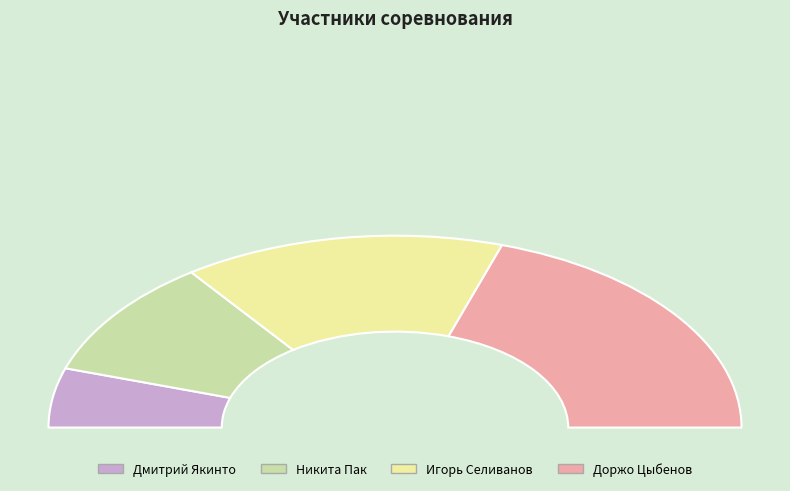

Which category has the smallest portion of the pie?

Дмитрий Якинто